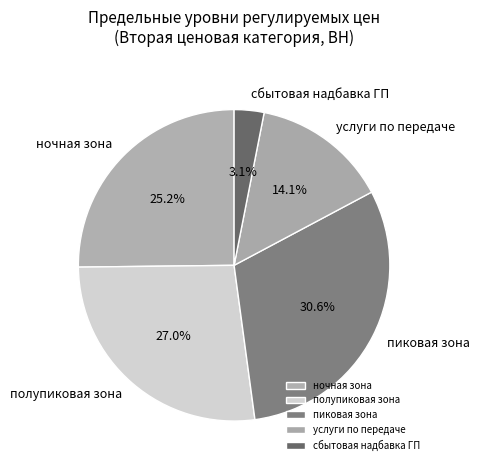

To the nearest percent, what is the difference between the пиковая зона and ночная зона slice percentages?

5%